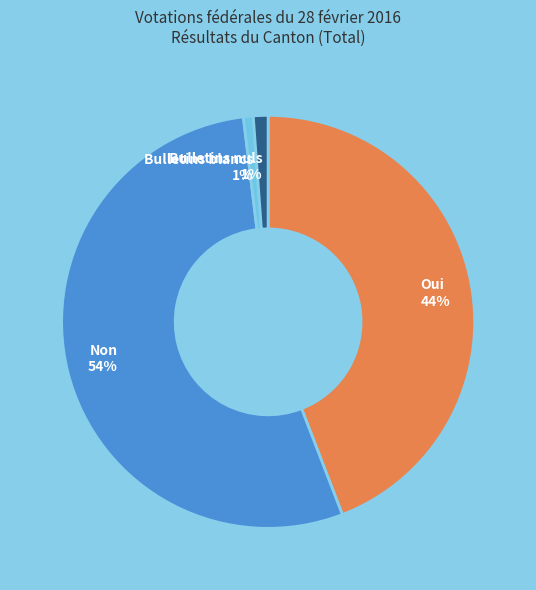

To the nearest percent, what is the average slice percentage?

25%